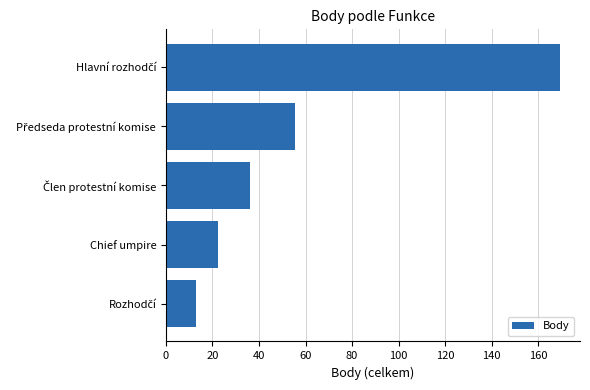

The chart shows a value of 15.0 at Chief umpire. True or false?

False